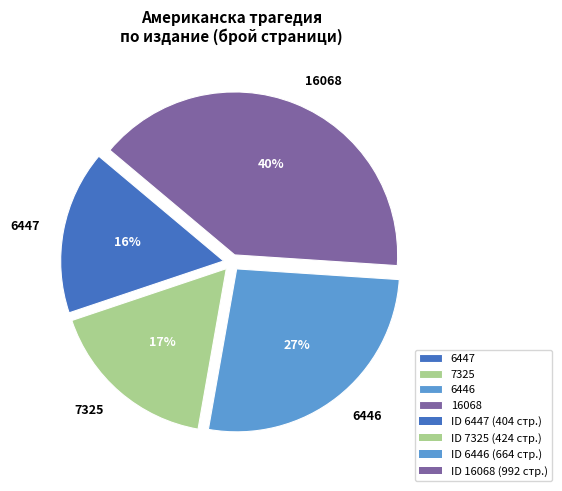

Rank the categories by value from highest to lowest.

16068, 6446, 7325, 6447